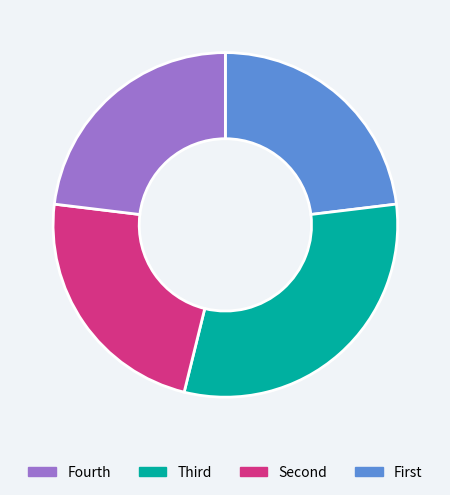

Does any single category account for the majority?

No